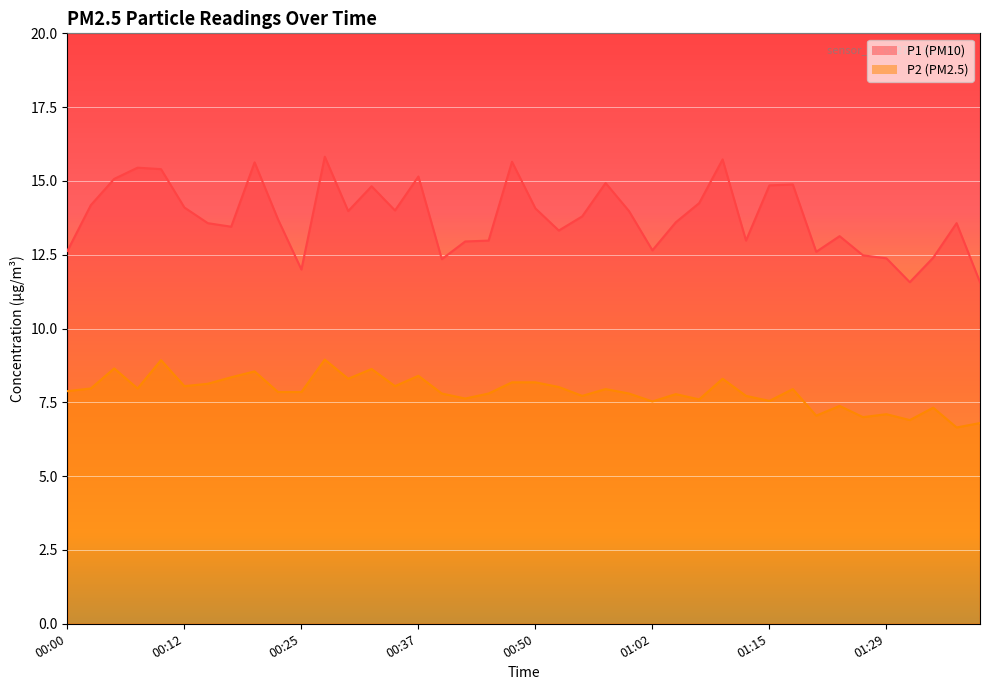

Where does the P1 series first go above 13?

00:02